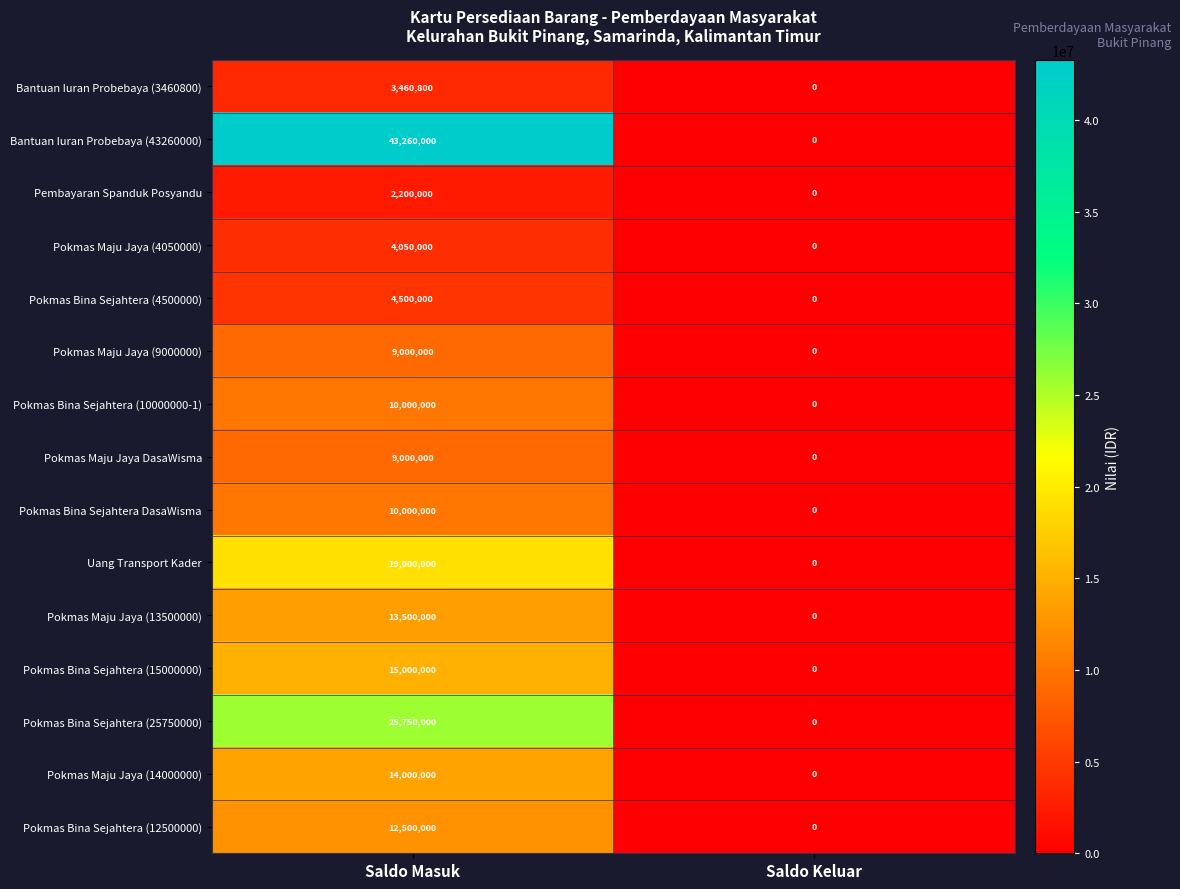

At which category does the chart reach its minimum across all series?

Saldo Keluar